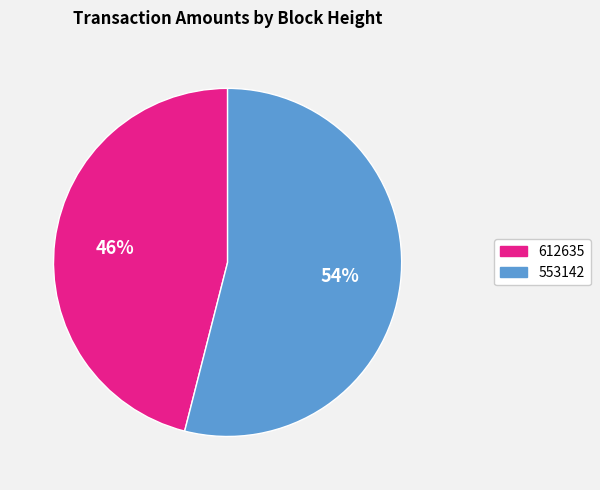

Do 553142 and 612635 together represent more than half of the pie?

Yes